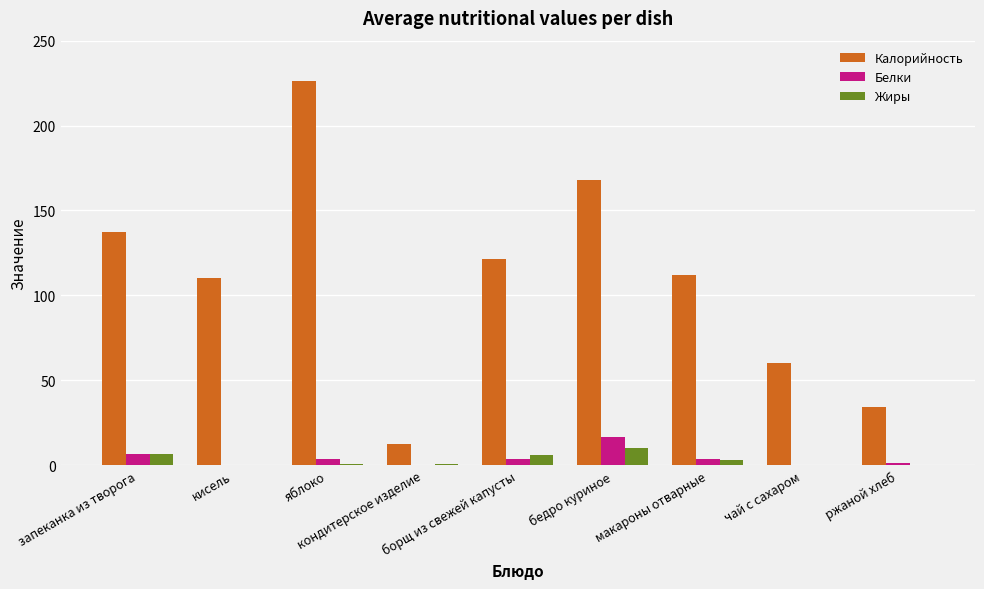

What is the sum of the Жиры values at кондитерское изделие and кисель?

0.7